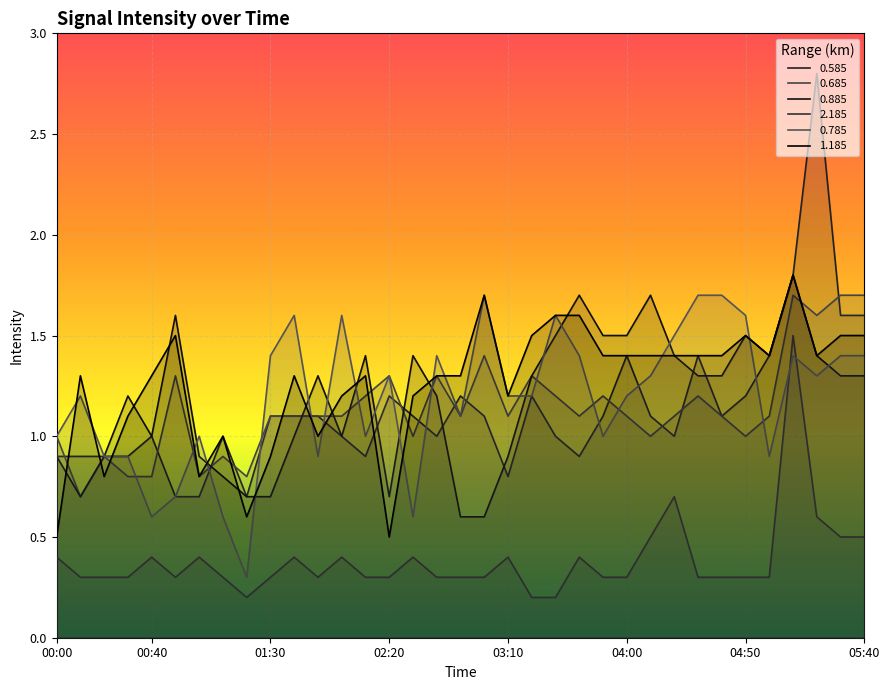

The value of 0.885 at 03:50 is 1.5. True or false?

True